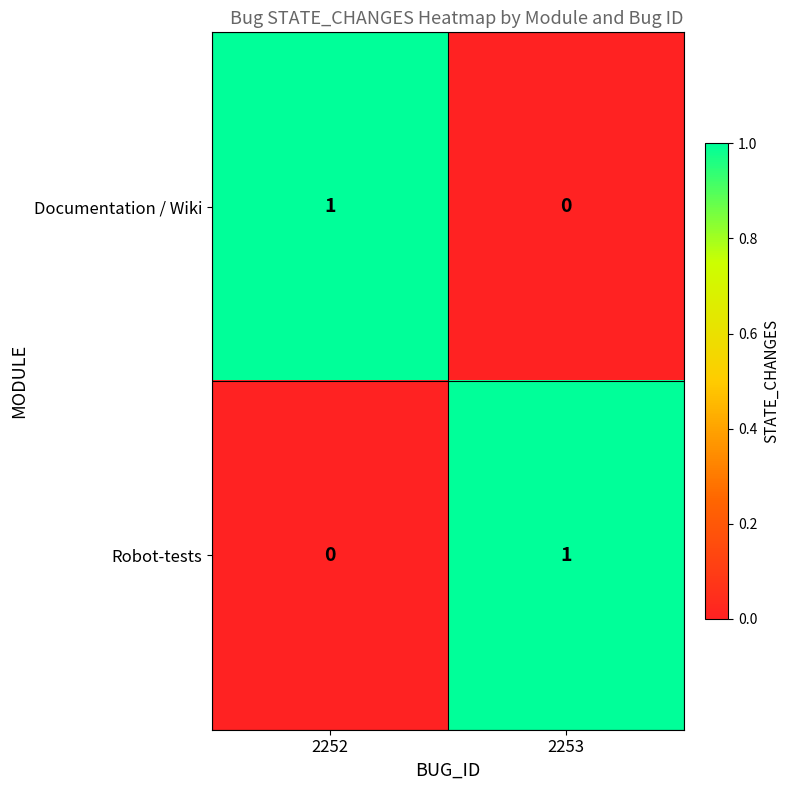

Count the number of categories in the chart.

2